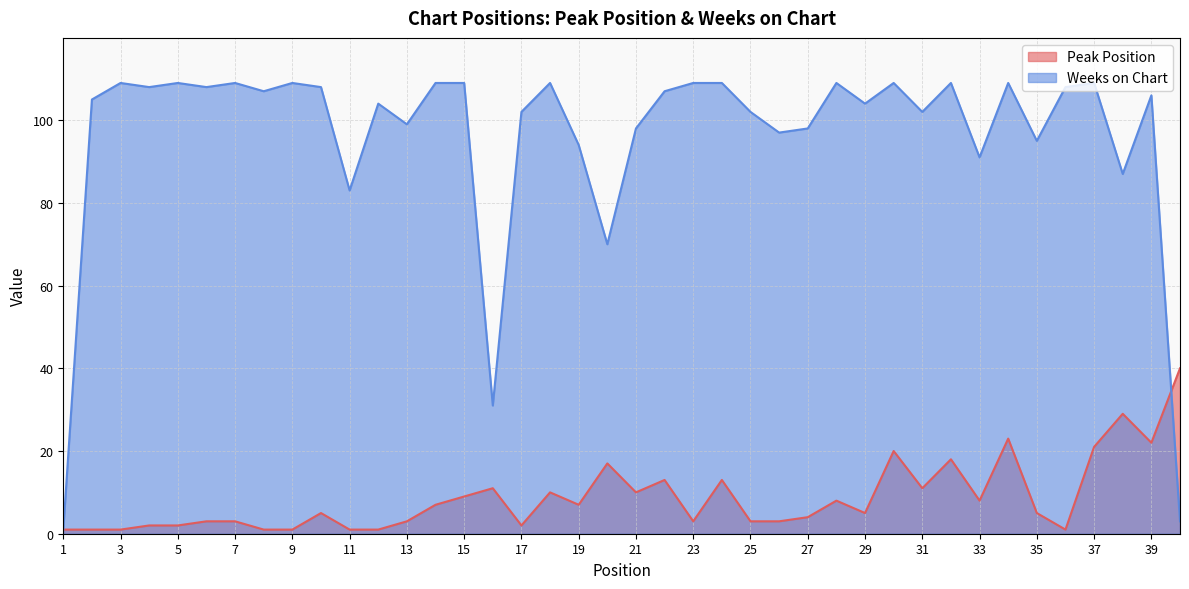

The value of Weeks on Chart at 29 is 55. True or false?

False